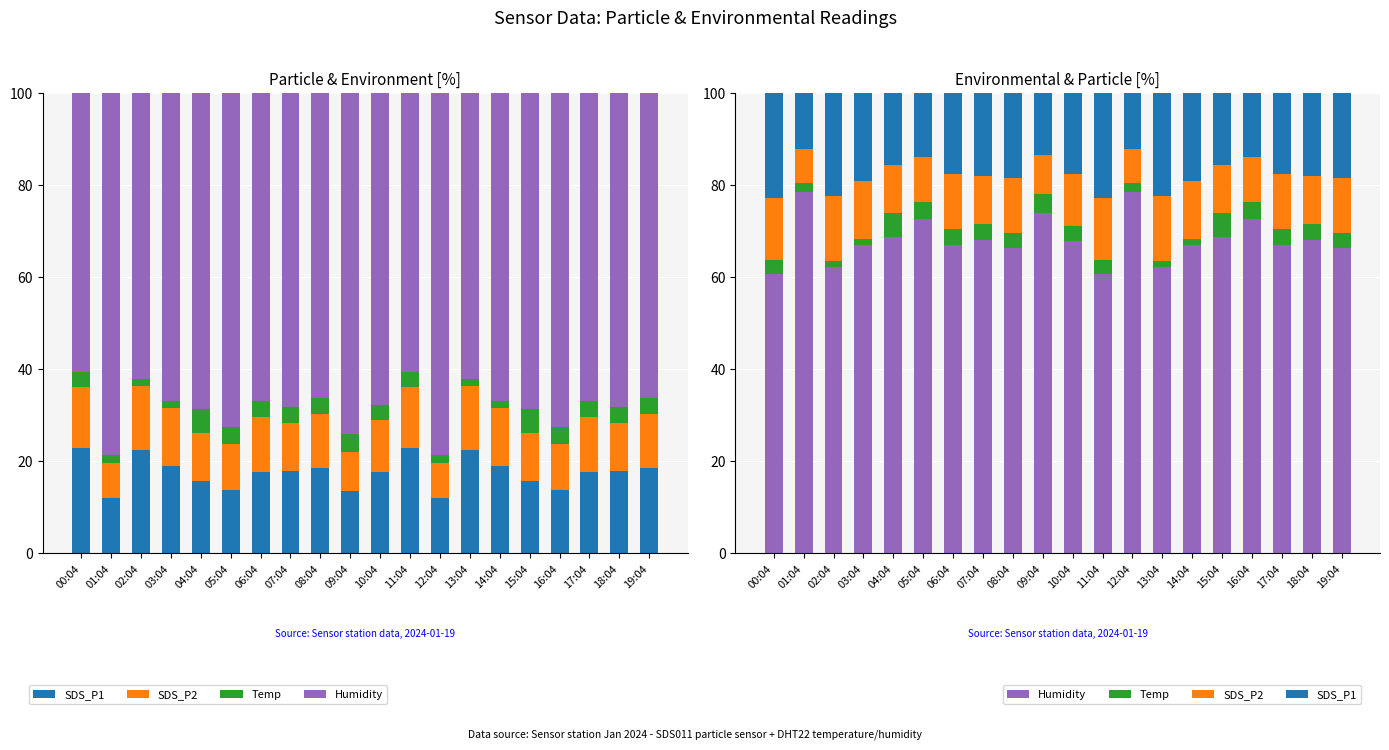

The value of Humidity at 09:04 is 74.0. True or false?

True